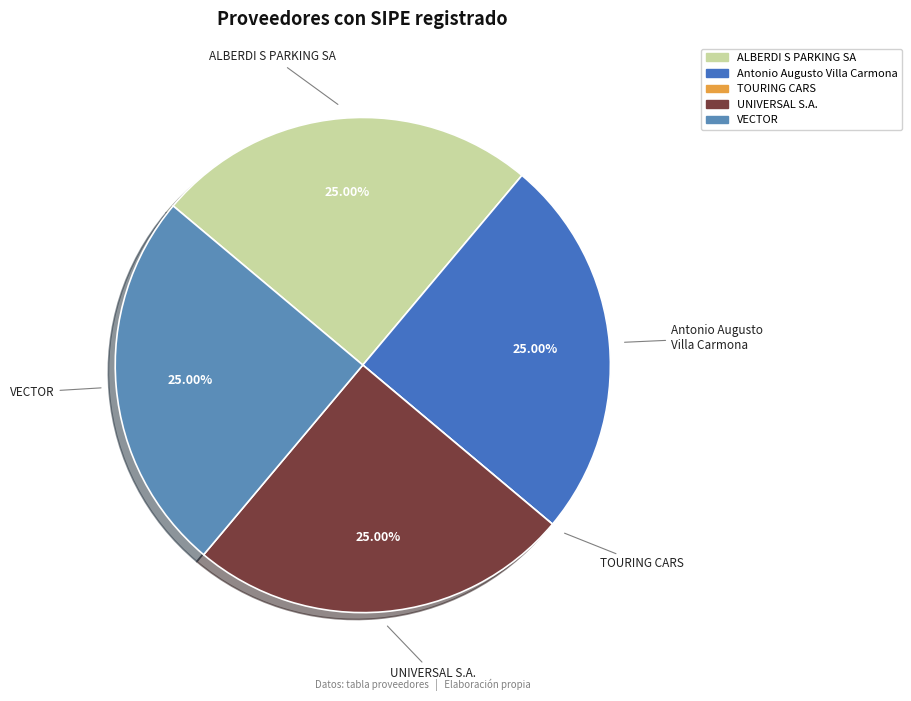

Does Antonio Augusto Villa Carmona represent more than half of the total?

No